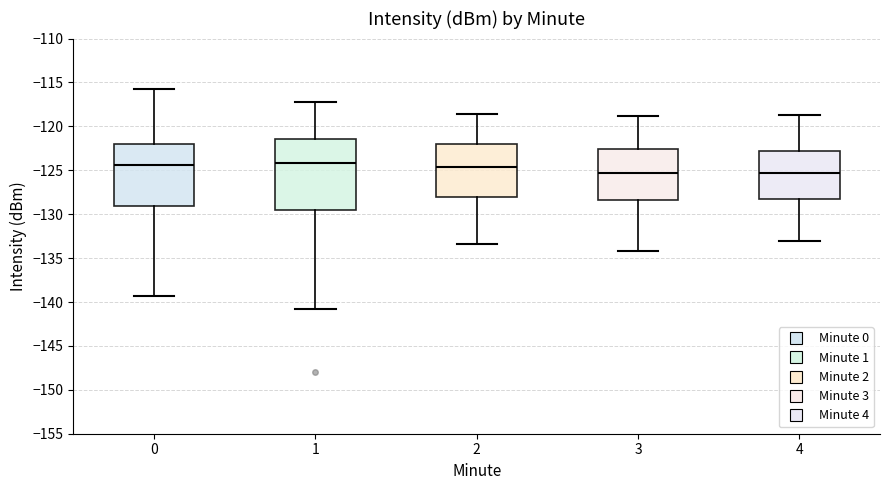

Comparing the boxes themselves (not the whiskers), which one is the tallest?

1